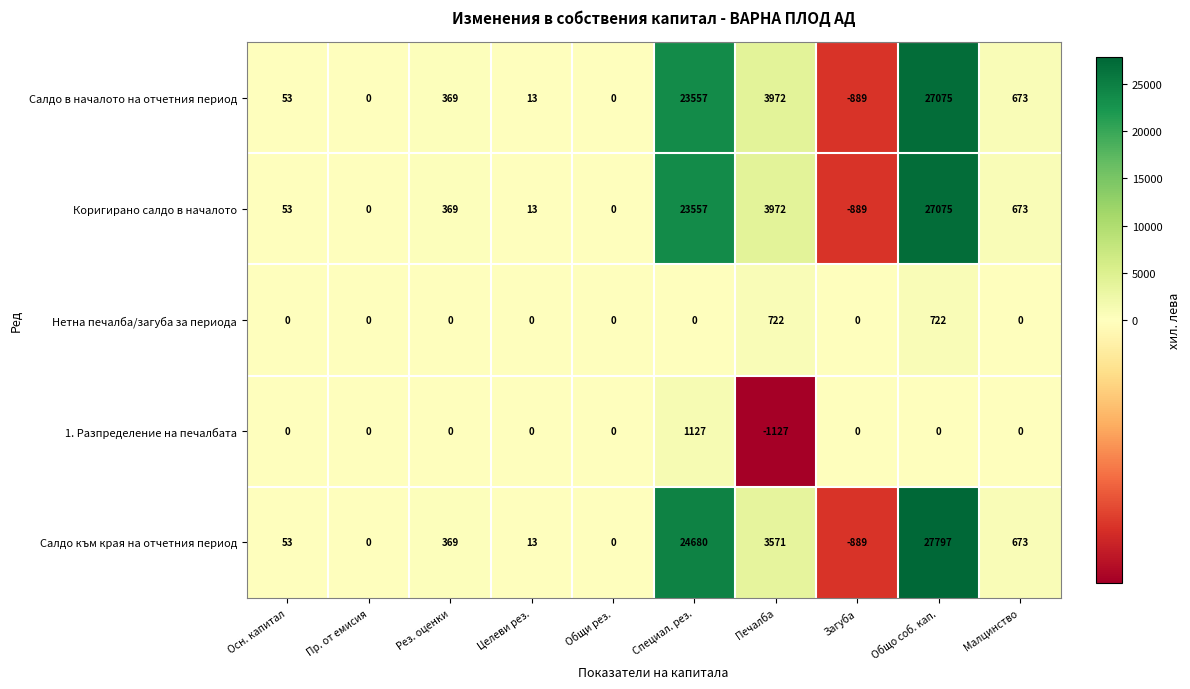

How many distinct data groups are displayed?

5